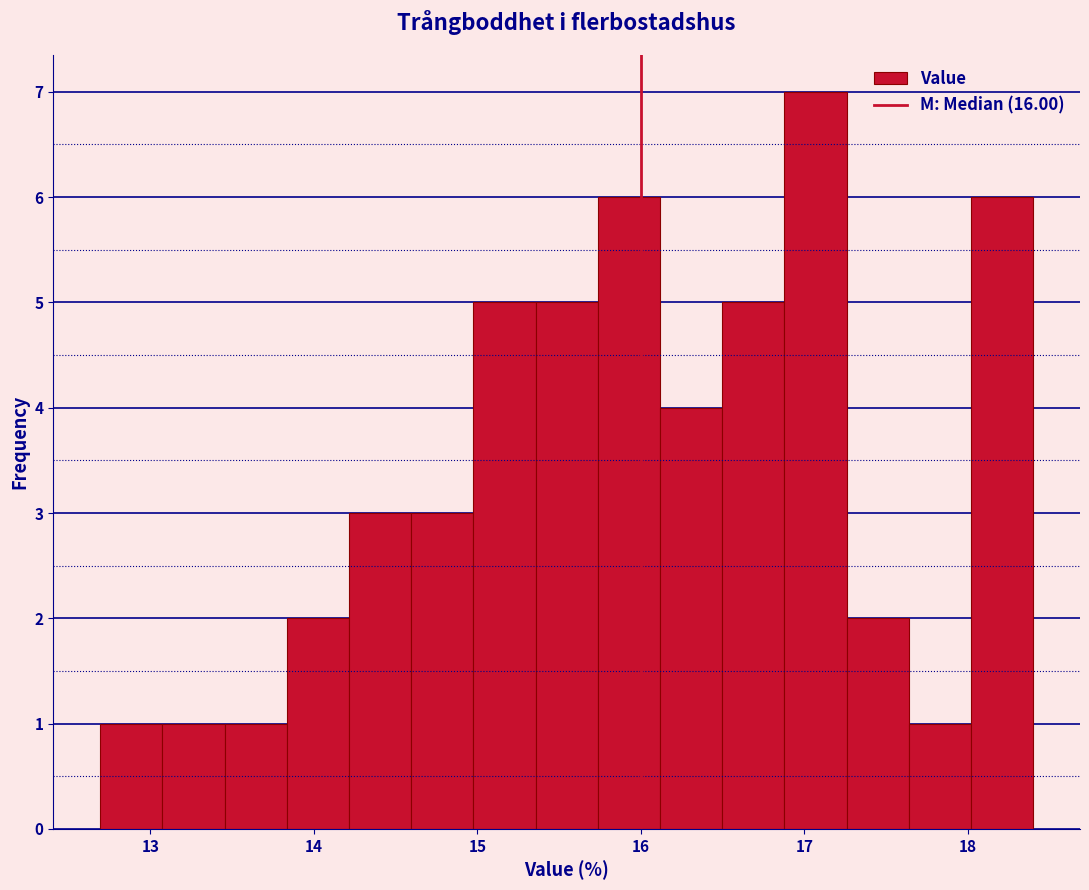

Read against the x-axis, roughly where is the centre of the tallest bar?

17.1